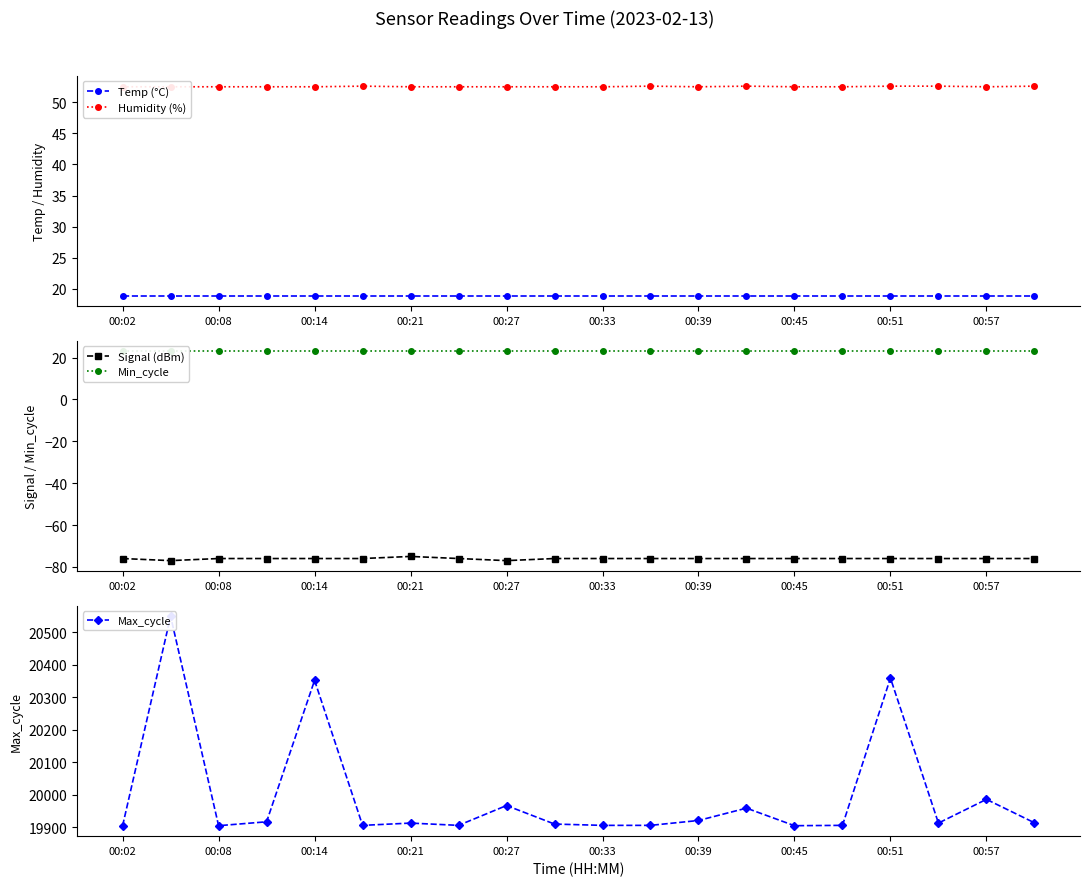

Between 10 and 17, which is larger?

10